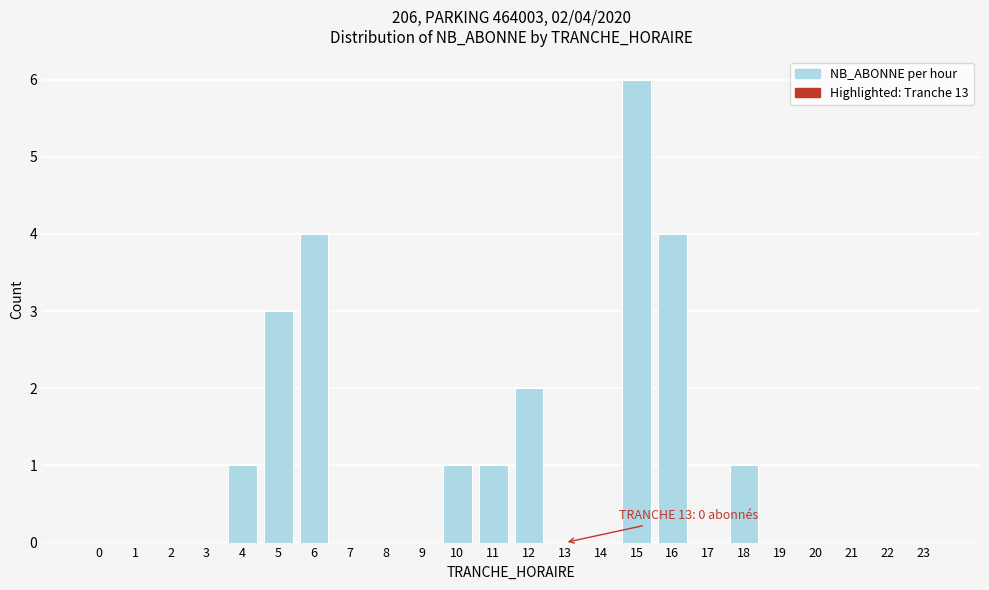

Reading left to right, list all the values displayed in this chart.

0=0	1=0	2=0	3=0	4=1	5=3	6=4	7=0	8=0	9=0	10=1	11=1	12=2	13=0	14=0	15=6	16=4	17=0	18=1	19=0	20=0	21=0	22=0	23=0